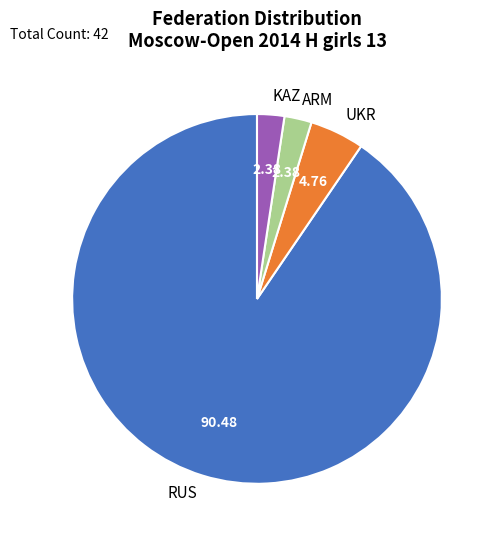

Which has a higher value, UKR or KAZ?

UKR